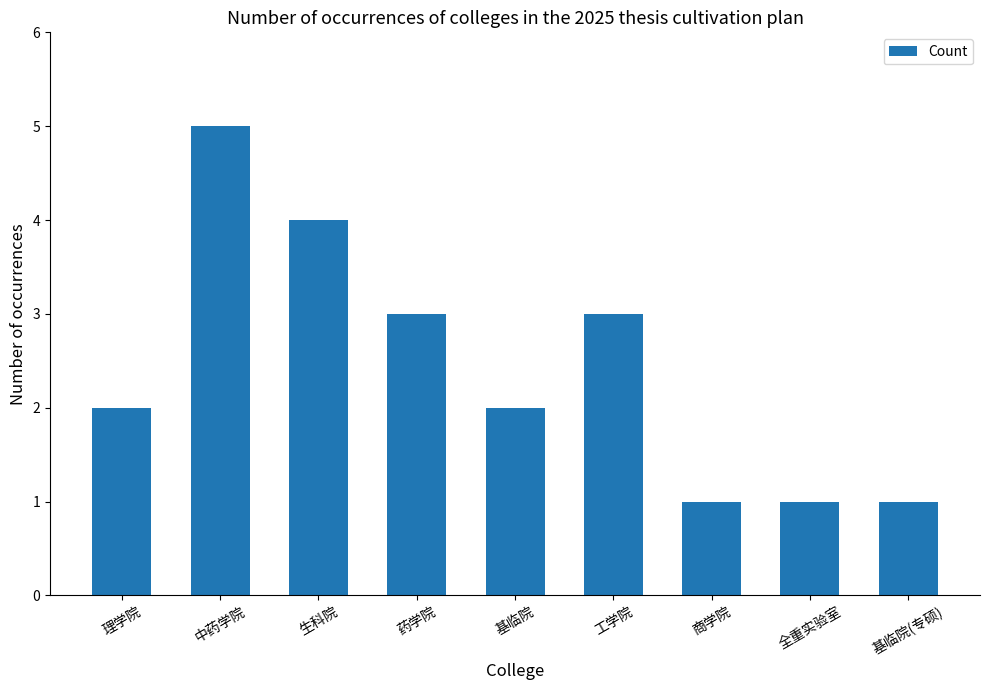

What is the label of the 5th bar from the right?

基临院